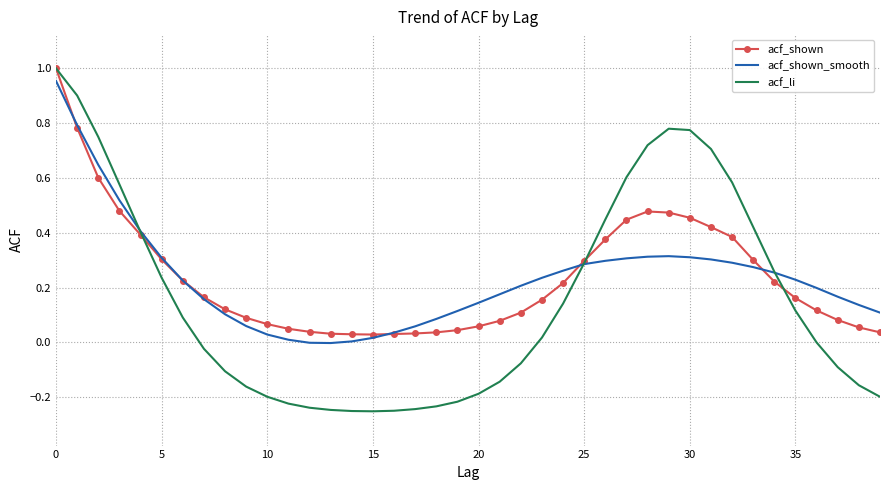

Which series has the largest range (max minus min)?

acf_li